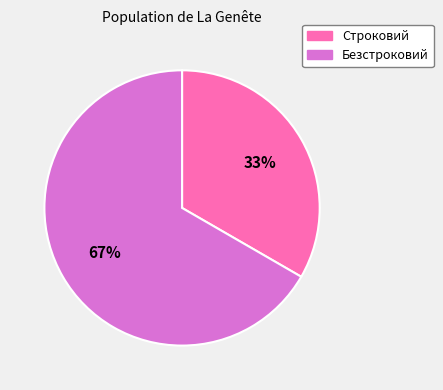

To the nearest percent, what is the combined percentage of Строковий and Безстроковий?

100%